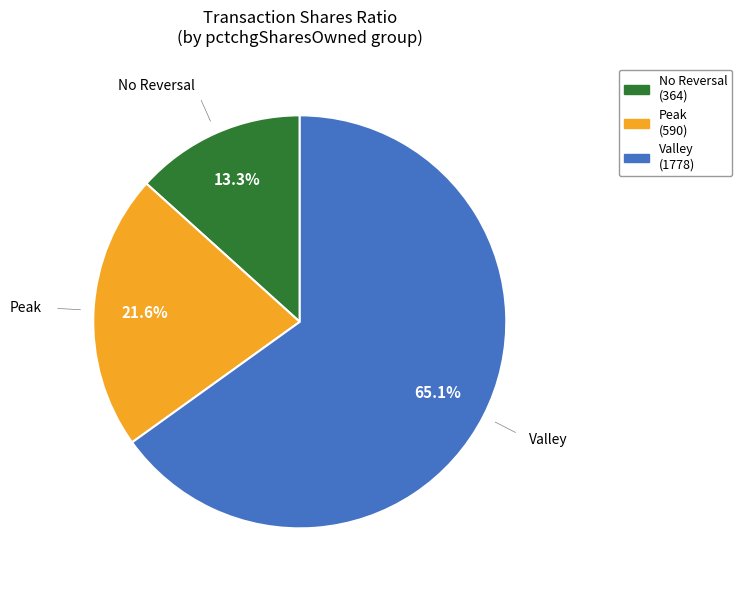

Is there any slice that represents more than half of the pie?

Yes